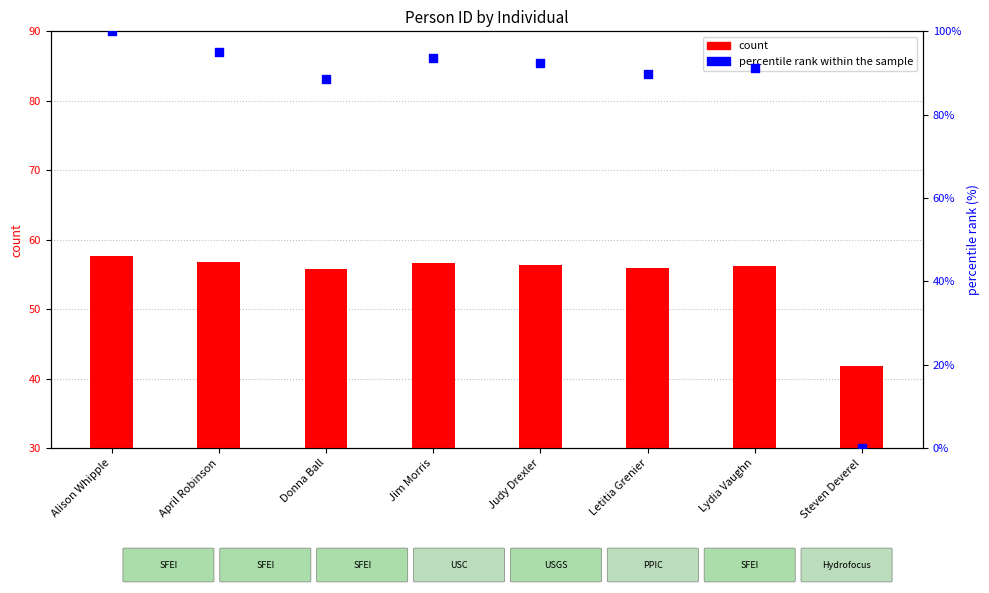

Which series has the largest Y range (max minus min)?

percentile rank within the sample